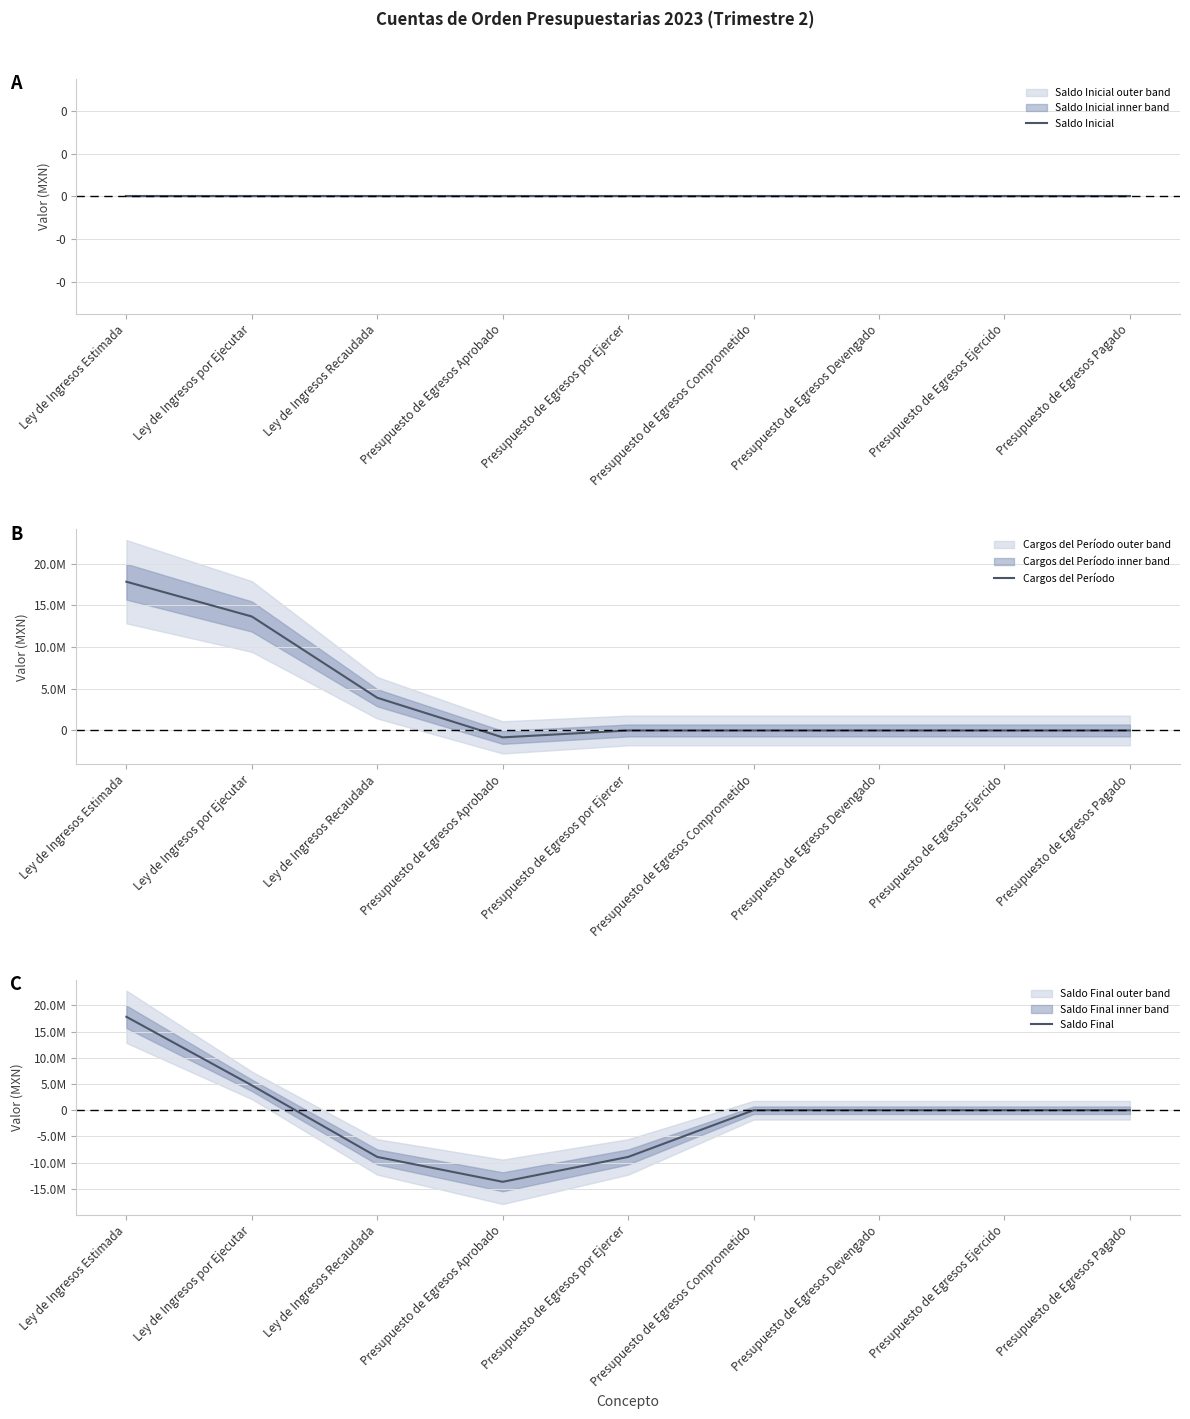

How many lines are shown in the chart?

3